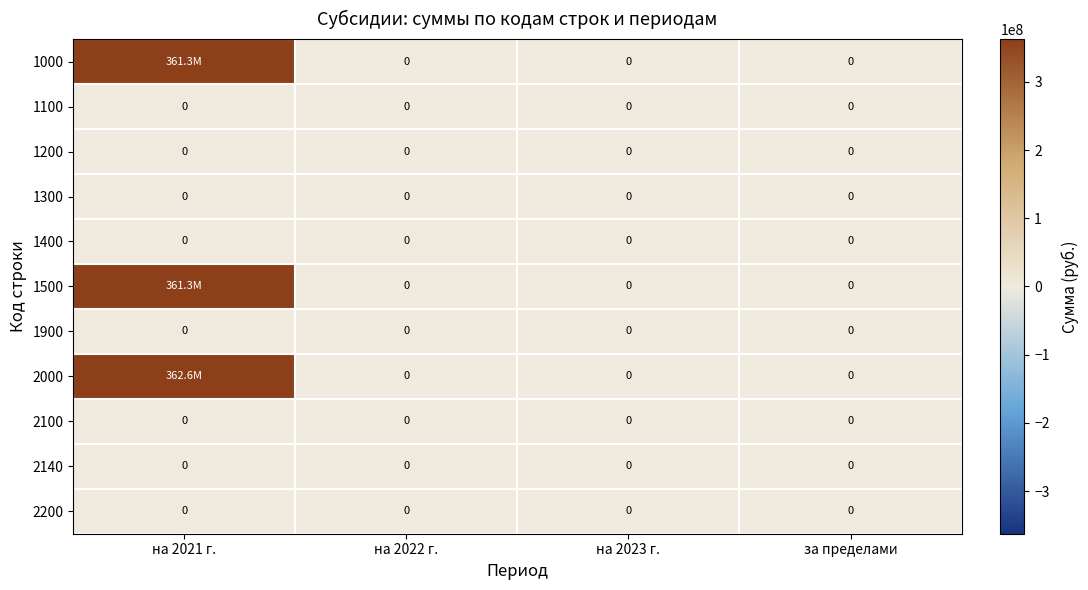

Which has a higher value, на 2023 г. or за пределами?

на 2023 г.